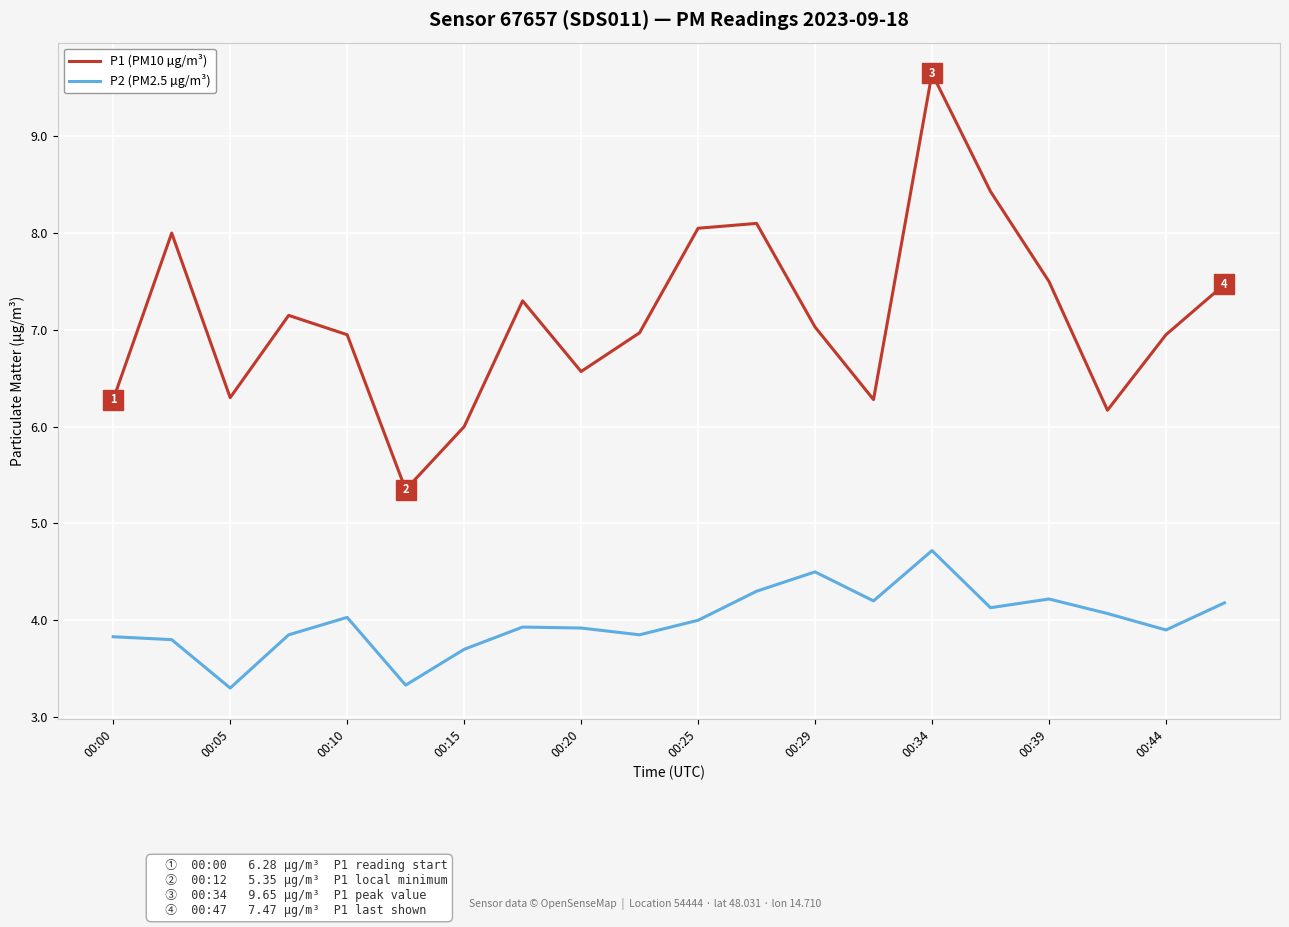

Which series has the largest range (max minus min)?

P1 (PM10 µg/m³)